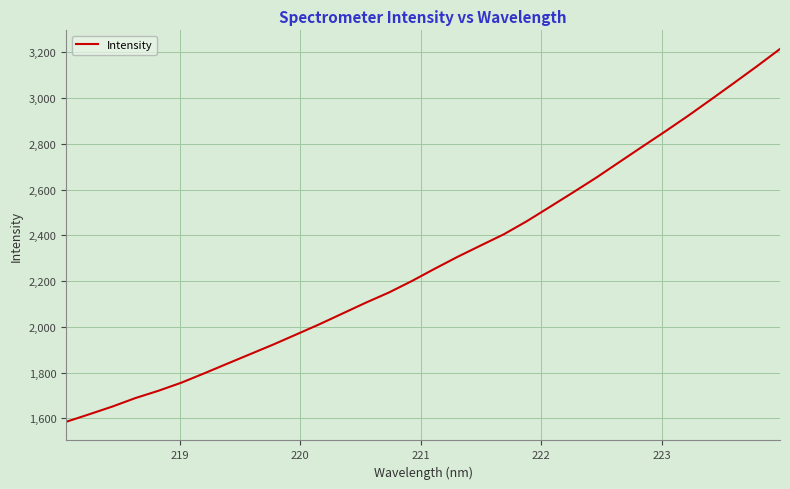

What is the difference between the maximum and minimum values?

1629.1